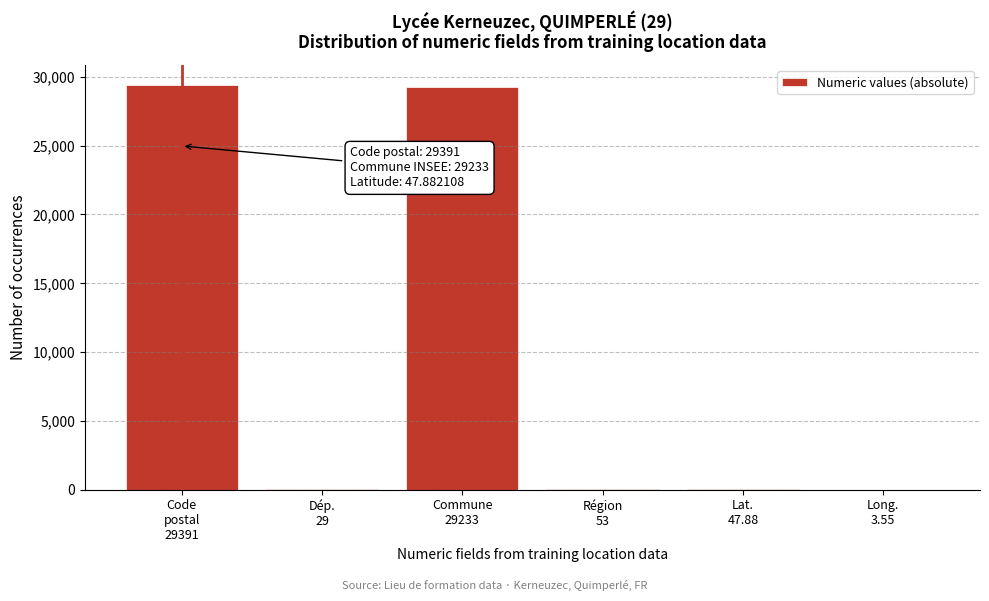

What is the greatest value displayed?

29391.0